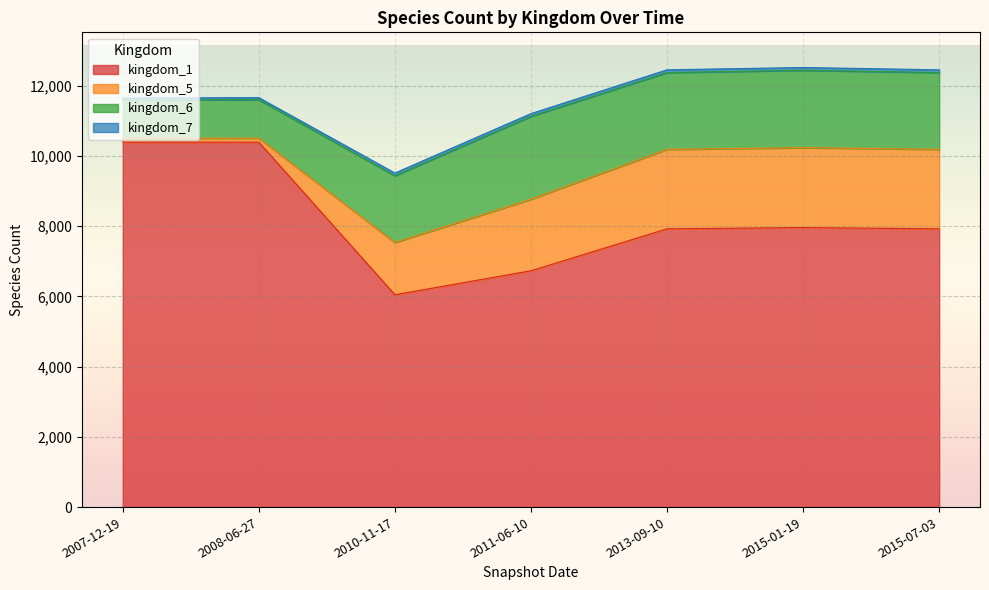

How many distinct data groups are displayed?

4